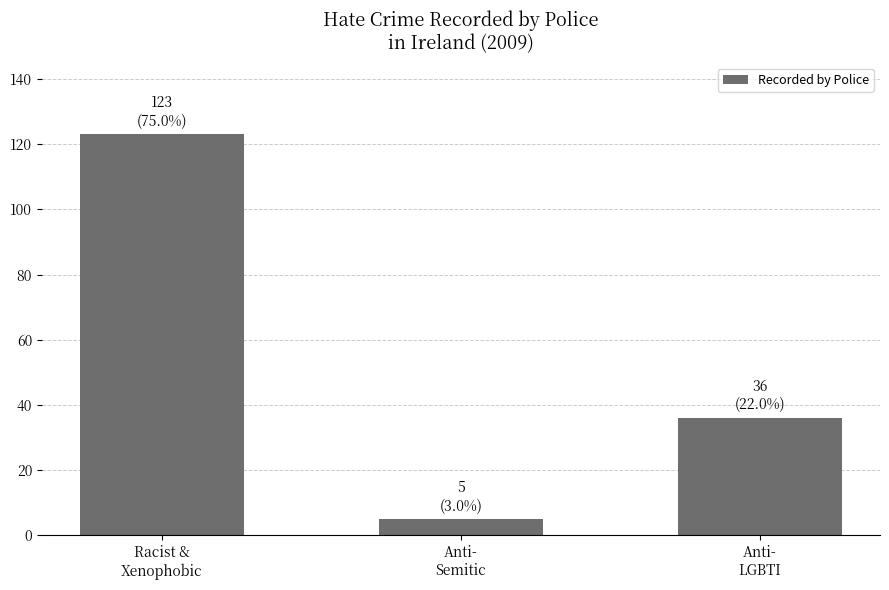

How many bars are there in total?

3